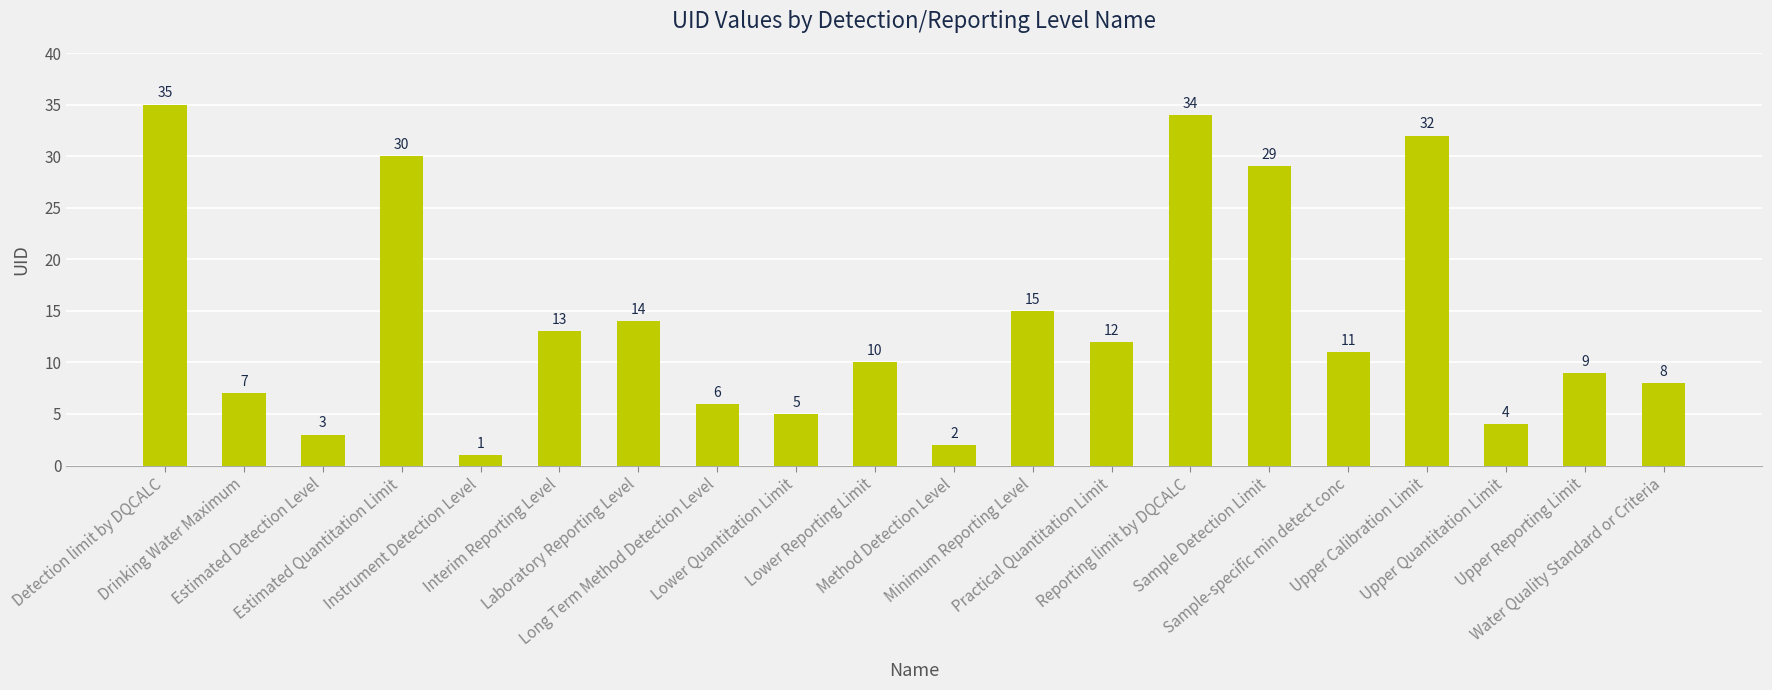

At which label is the value closest to 18?

Minimum Reporting Level